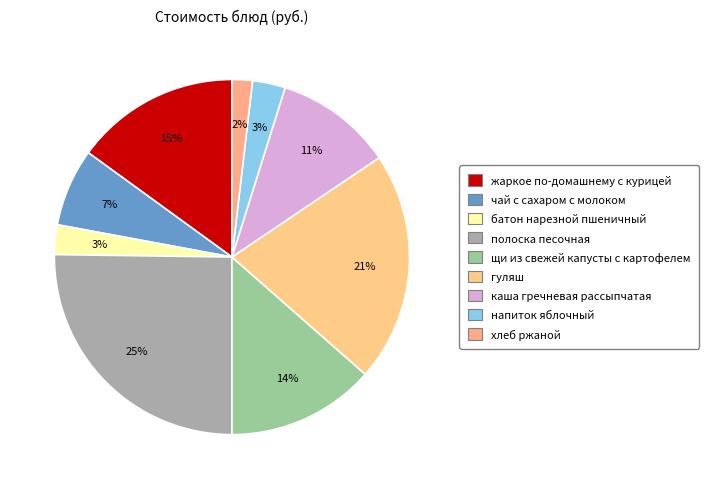

To the nearest percent, what is the difference between the largest and smallest slice percentages?

23%